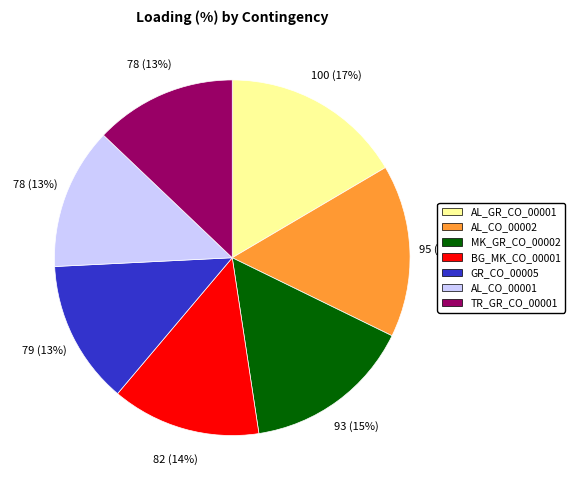

Count the number of slices in the pie.

7